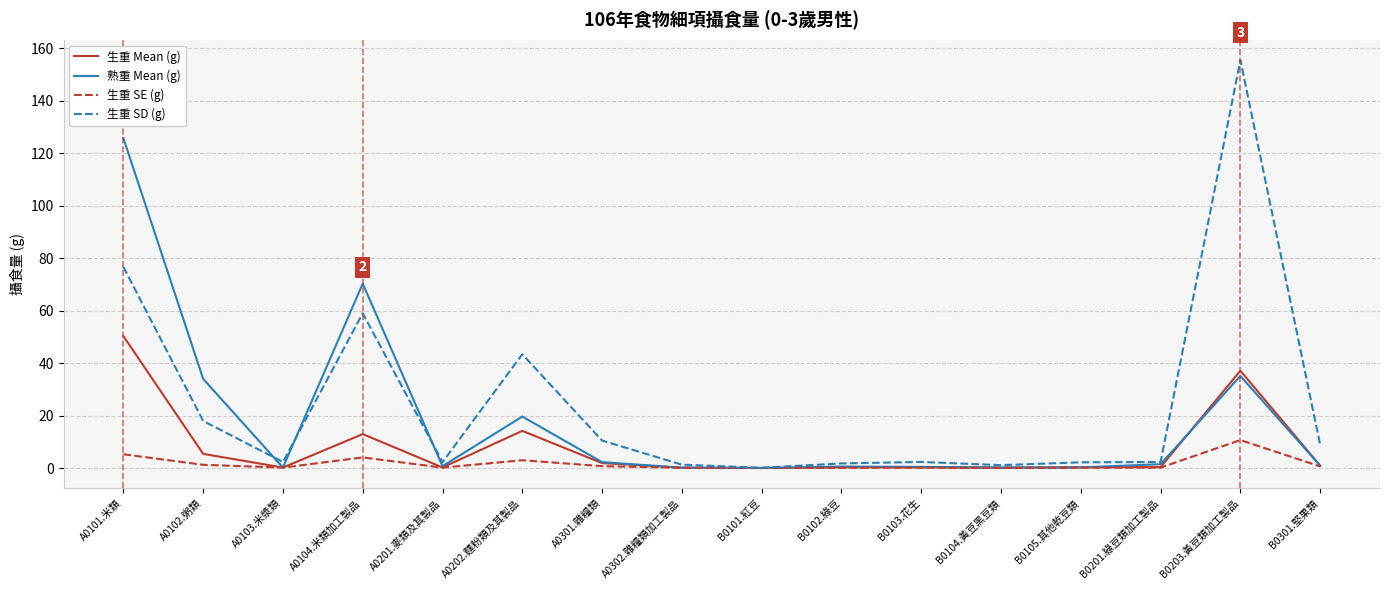

True or false: 生重 SD (g) has a value of 26.7 at A0104.米類加工製品.

False